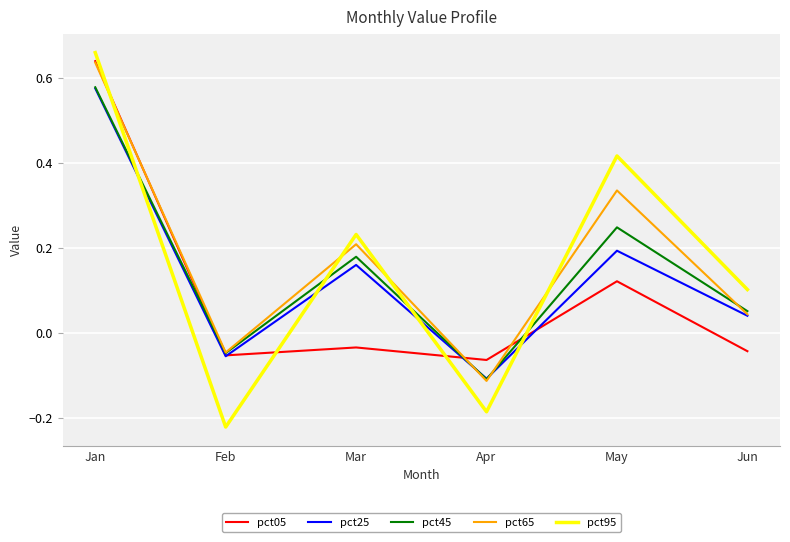

Does the chart have visible grid lines?

Yes